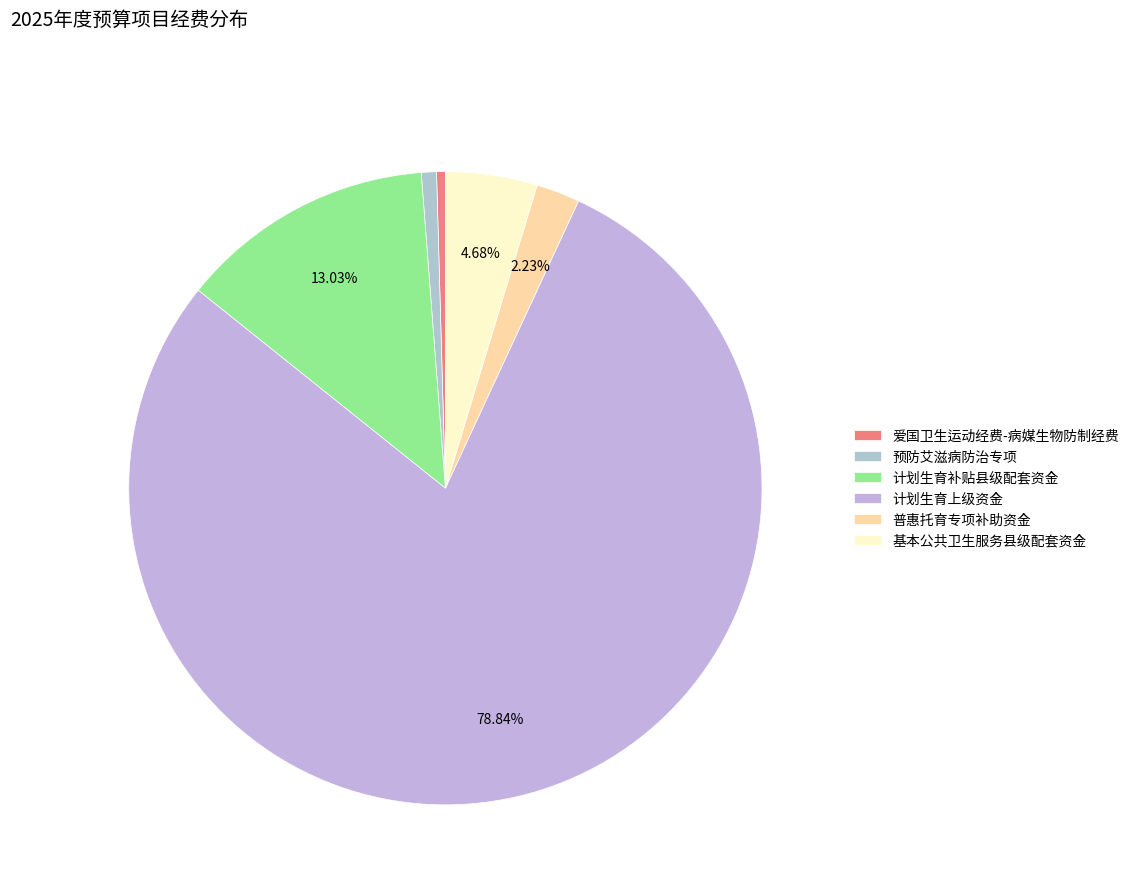

What percentage do 计划生育上级资金 and 基本公共卫生服务县级配套资金 together represent?

83.5%